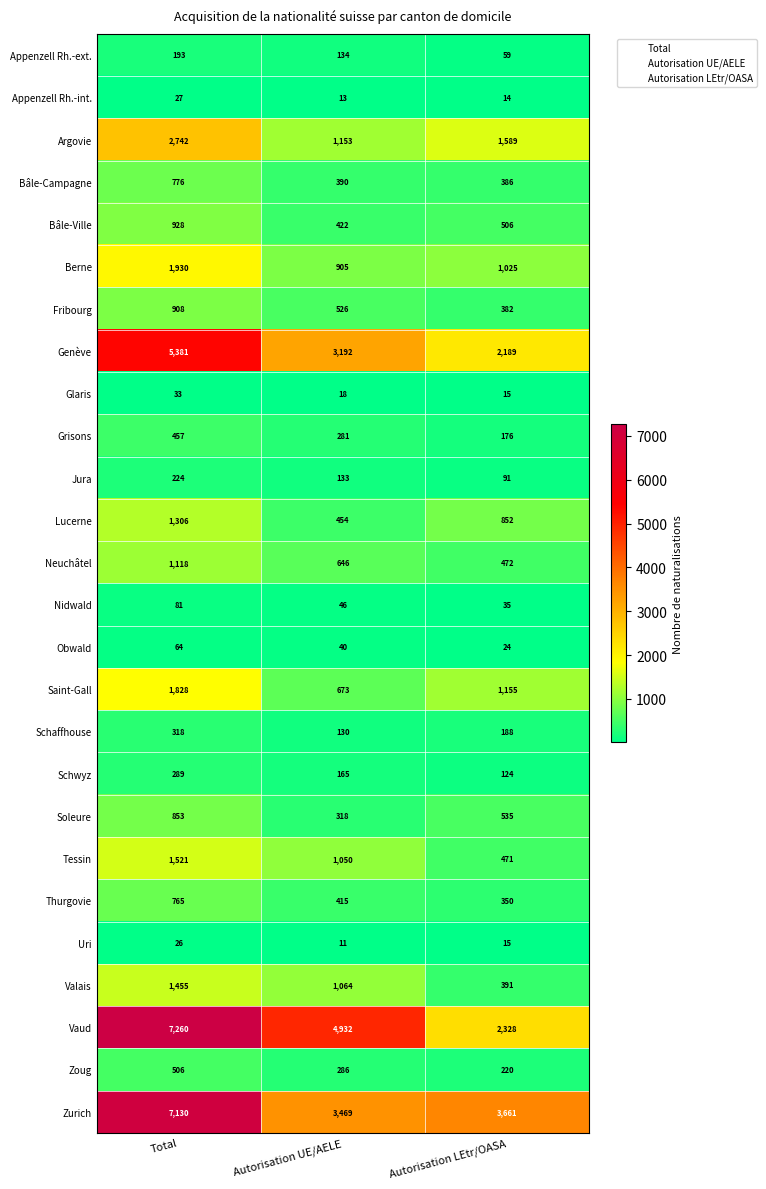

What is the total value across all series at Autorisation LEtr/OASA?

17253